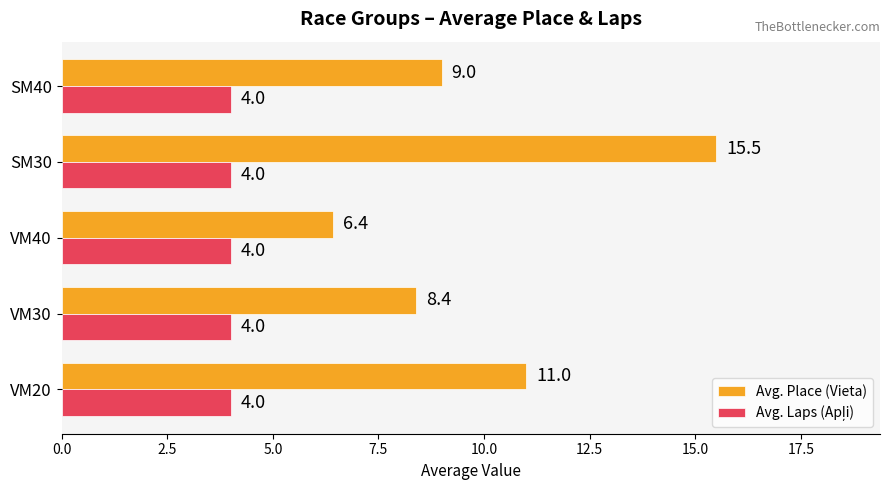

At how many categories does at least one series exceed 4?

5